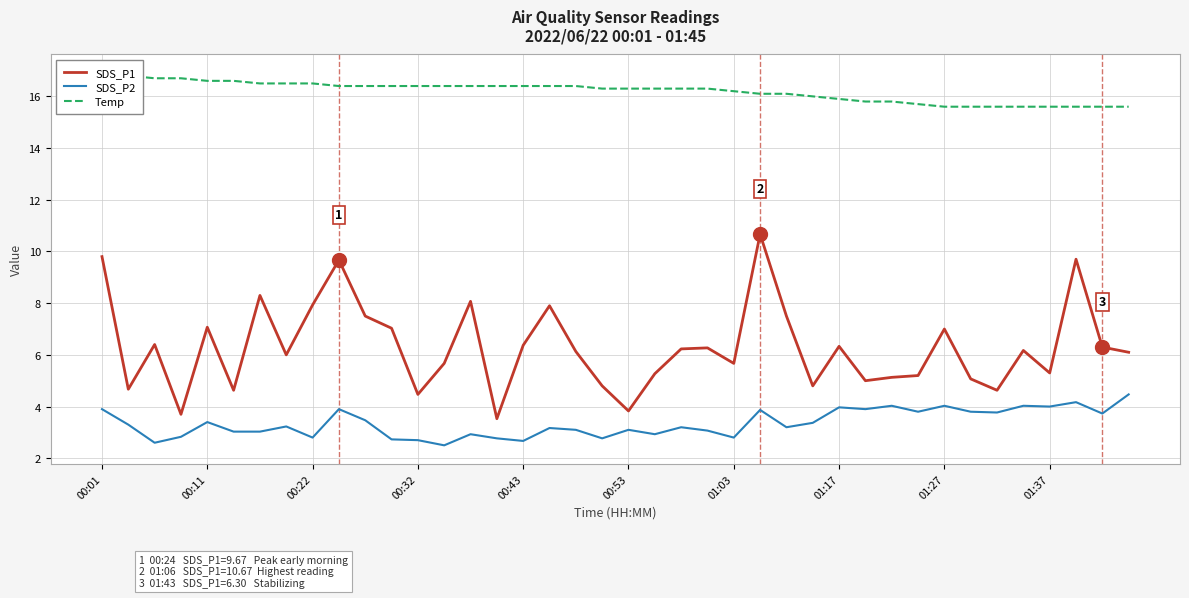

Reading left to right, extract all data points from this chart.

SDS_P1: 9.8	4.7	6.4	3.7	7.1	4.6	8.3	6.0	7.9	9.7	7.5	7.0	4.5	5.7	8.1	3.5	6.4	7.9	6.1	4.8	3.8	5.3	6.2	6.3	5.7	10.7	7.5	4.8	6.3	5.0	5.1	5.2	7.0	5.1	4.6	6.2	5.3	9.7	6.3	6.1
SDS_P2: 3.9	3.3	2.6	2.8	3.4	3.0	3.0	3.2	2.8	3.9	3.5	2.7	2.7	2.5	2.9	2.8	2.7	3.2	3.1	2.8	3.1	2.9	3.2	3.1	2.8	3.9	3.2	3.4	4.0	3.9	4.0	3.8	4.0	3.8	3.8	4.0	4.0	4.2	3.7	4.5
Temp: 16.9	16.8	16.7	16.7	16.6	16.6	16.5	16.5	16.5	16.4	16.4	16.4	16.4	16.4	16.4	16.4	16.4	16.4	16.4	16.3	16.3	16.3	16.3	16.3	16.2	16.1	16.1	16.0	15.9	15.8	15.8	15.7	15.6	15.6	15.6	15.6	15.6	15.6	15.6	15.6